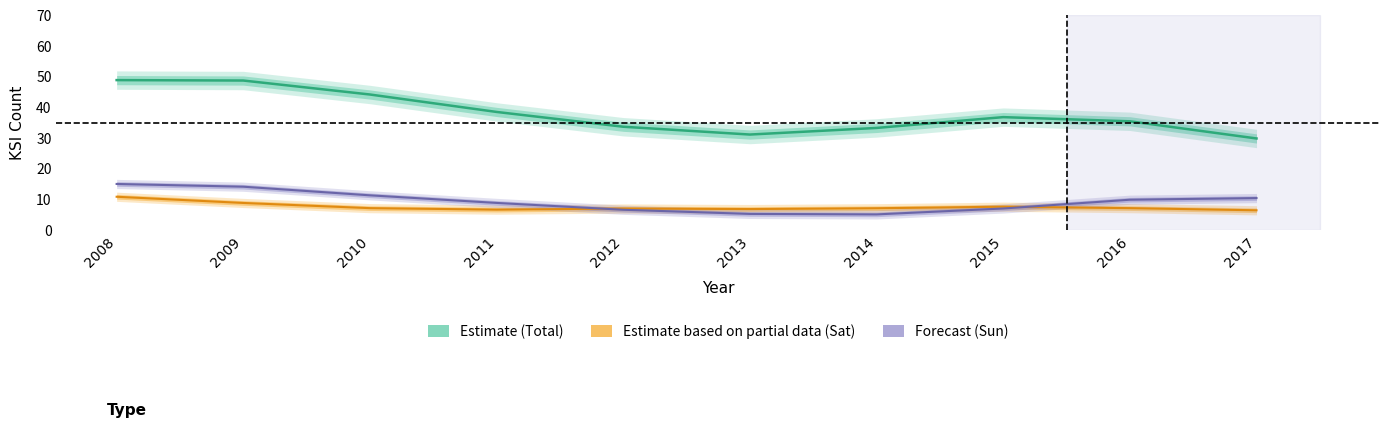

What is the total value across all series at 2017?

46.8